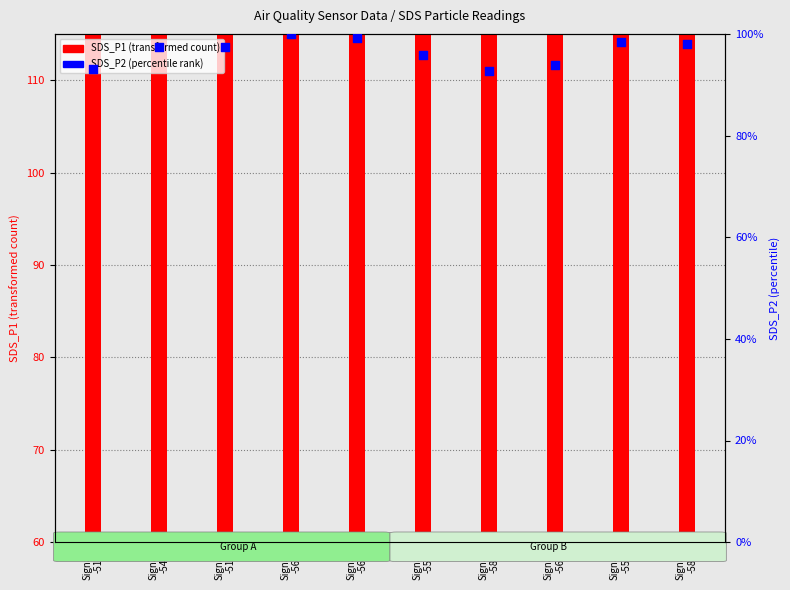

Which series contains the lowest Y value?

SDS_P1 (transformed count)